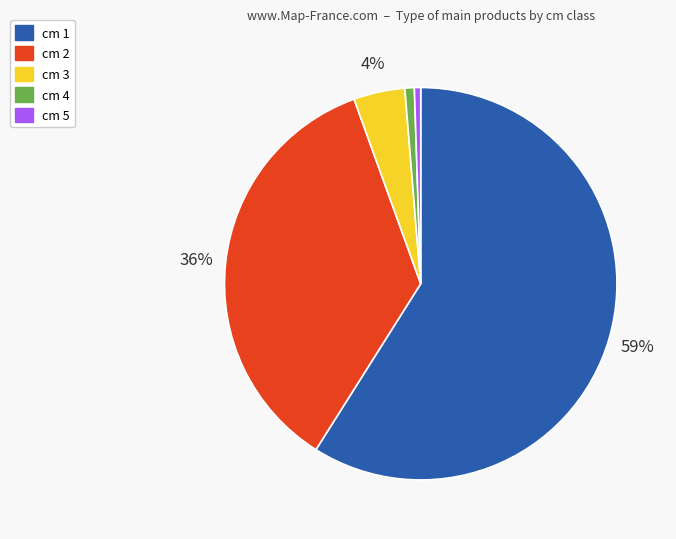

Which slice is the largest?

cm 1